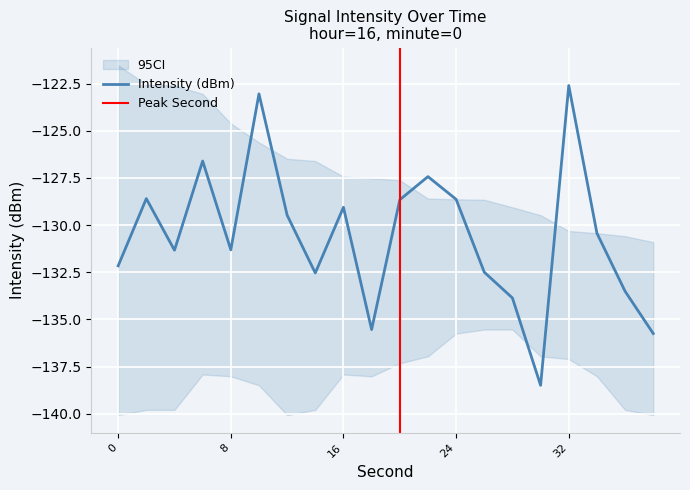

Does the chart display data point markers on the line(s)?

No